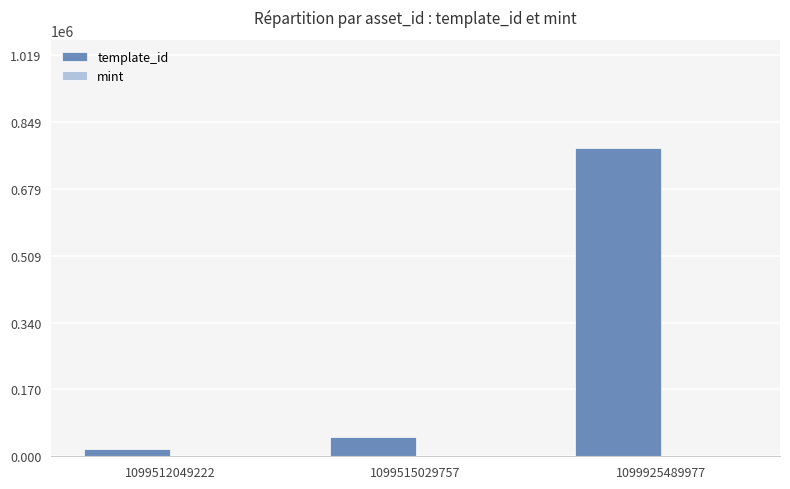

What is the total value across all series at 1099515029757?

49977